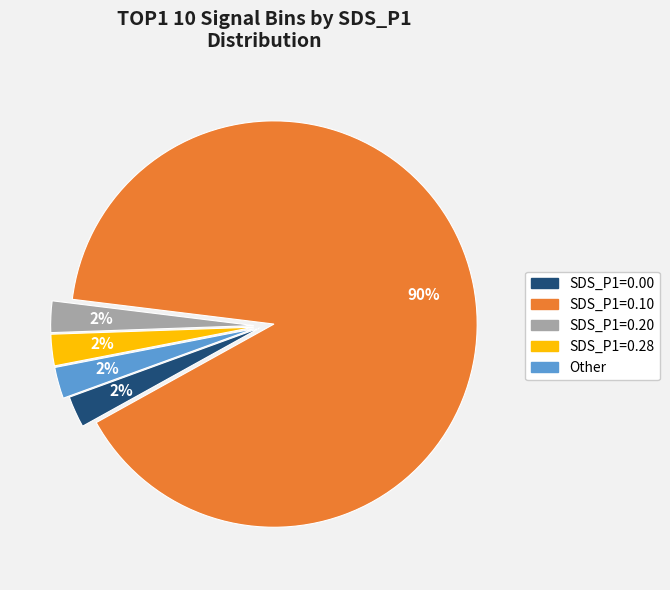

Does any single category account for the majority?

Yes